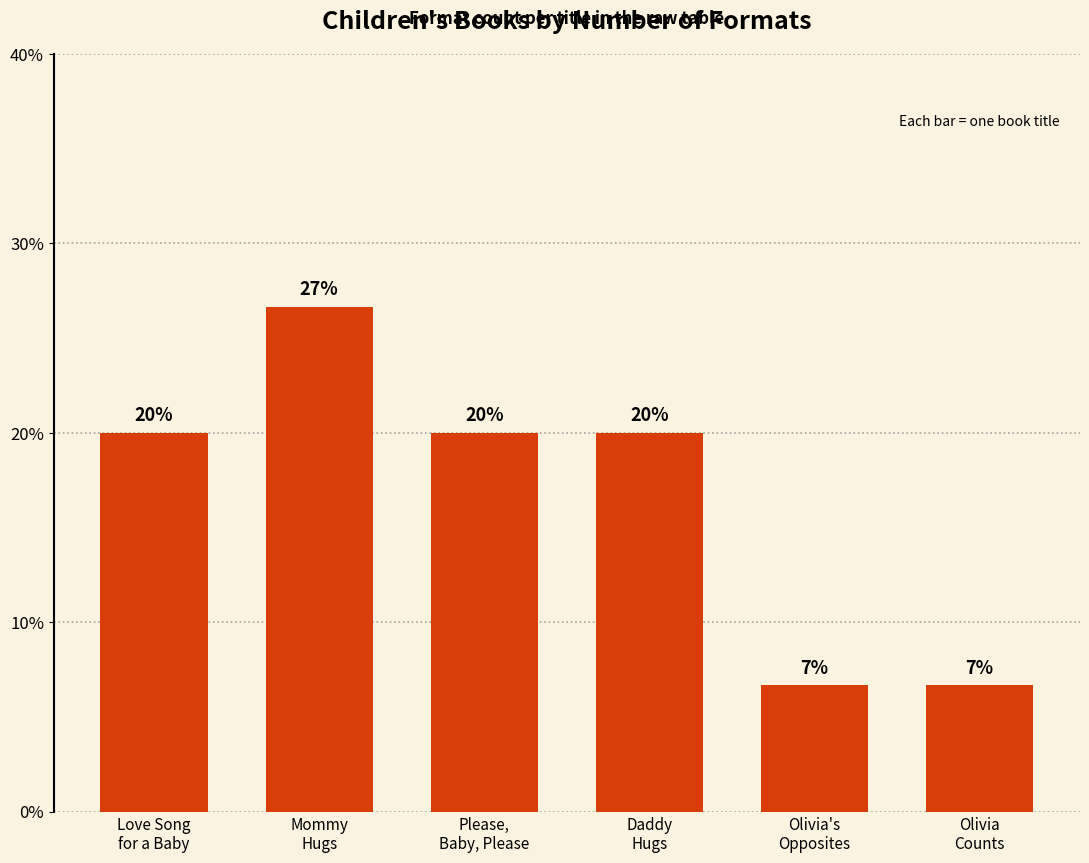

What is the average value?

16.7